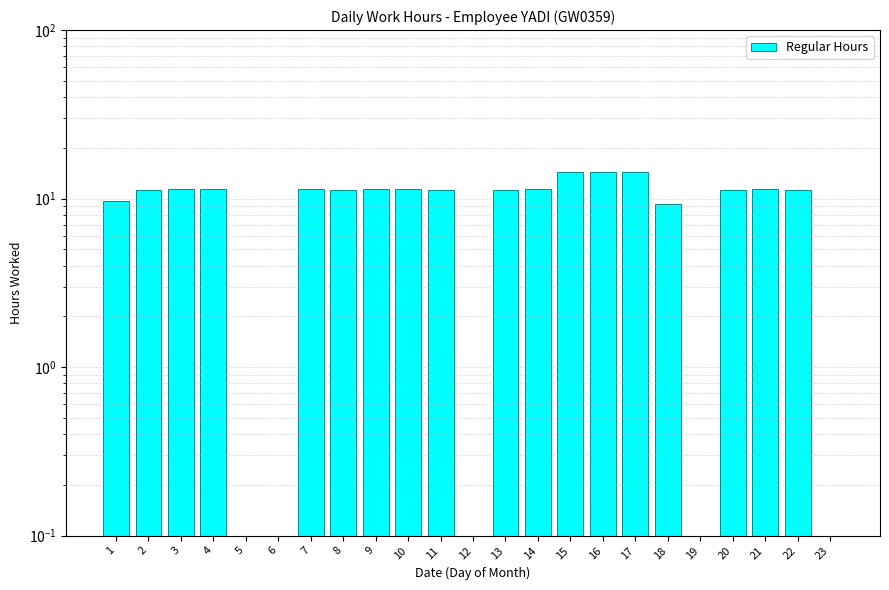

What is the maximum value shown in the chart?

14.4